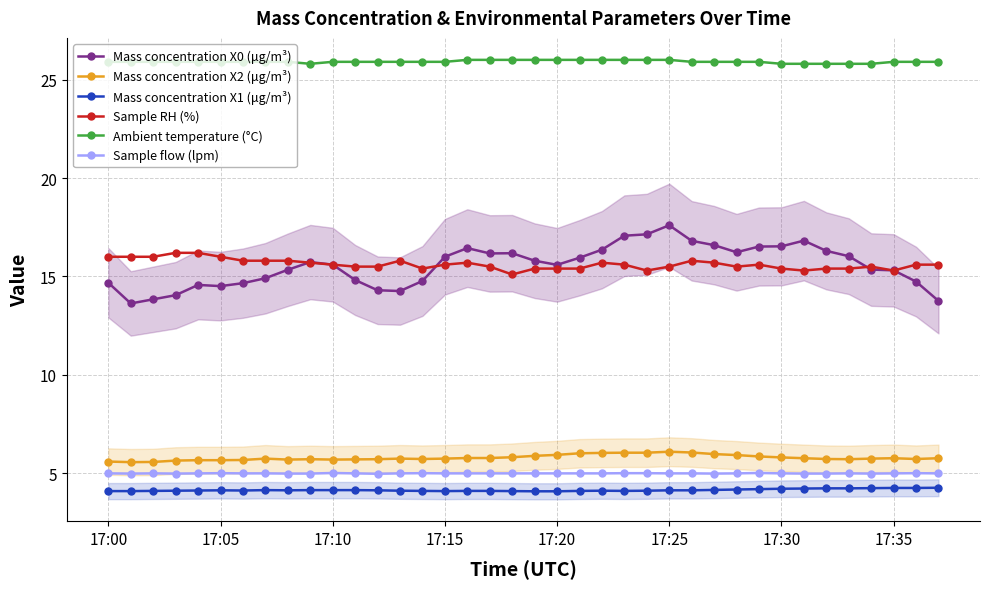

What is the sum of the Sample flow (lpm) values at 14 and 21?

10.0